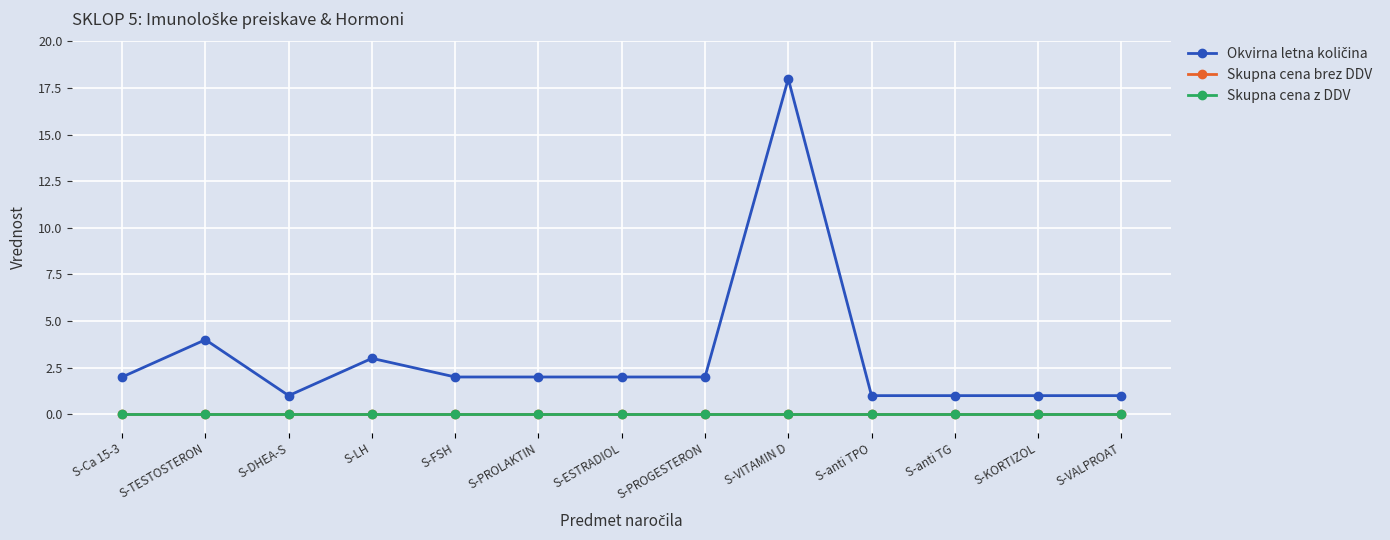

What is the label of the 11th point from the left?

S-anti TG